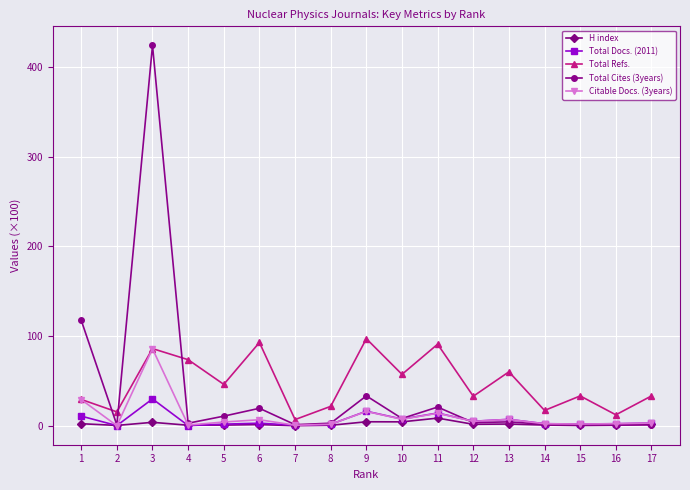

Which series has the widest spread of values?

Total Cites (3years)